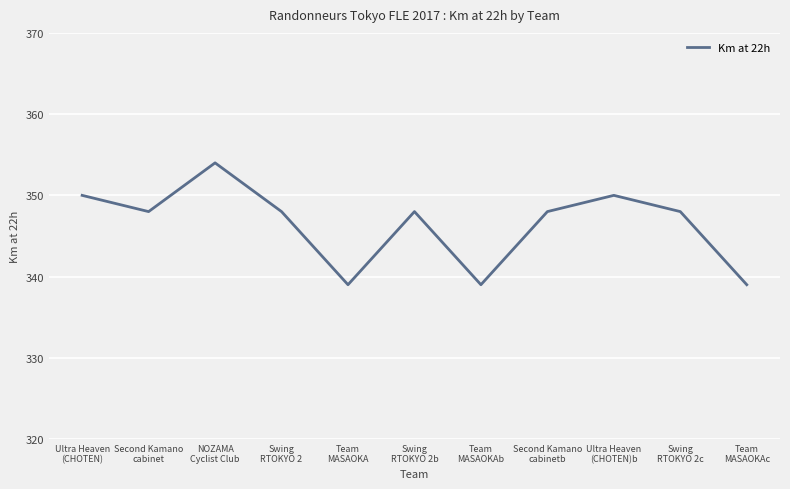

The chart shows a value of 348 at Swing
RTOKYO 2c. True or false?

True